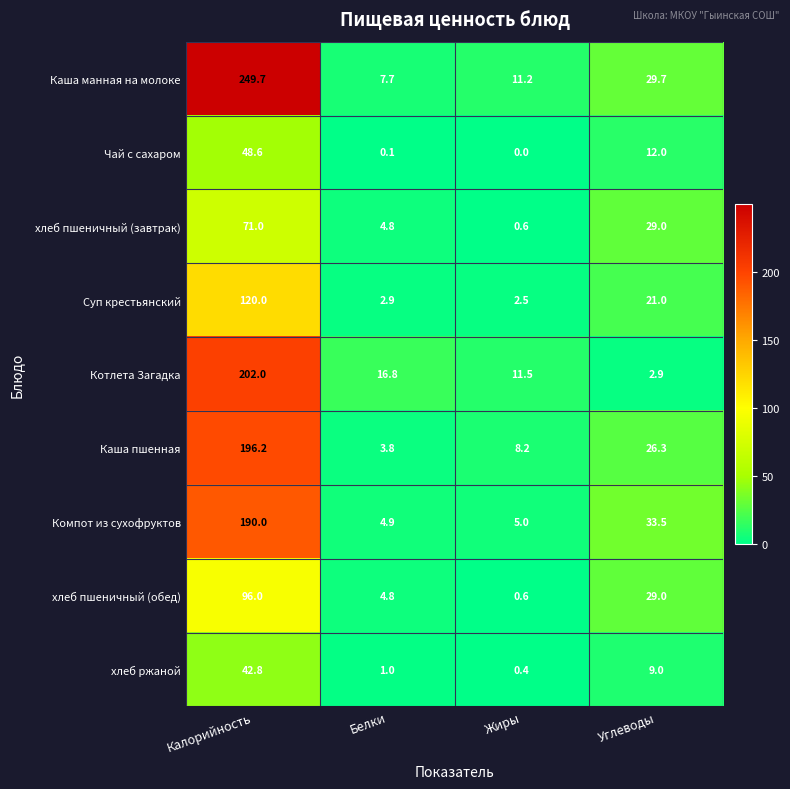

At which category is the sum across all series the highest?

Калорийность